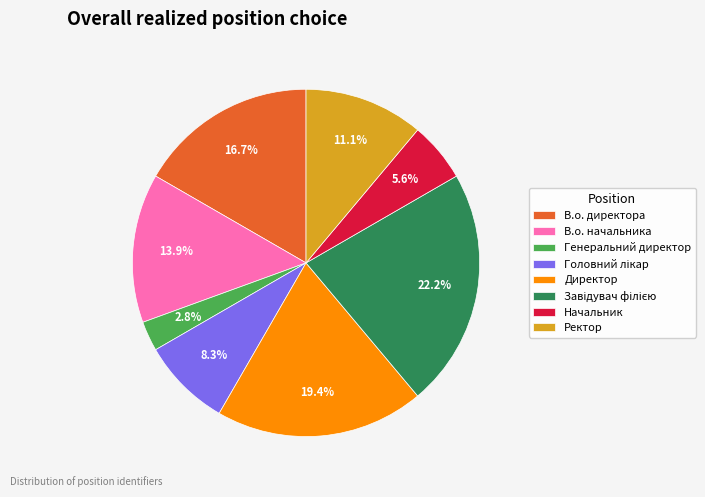

Is there a majority slice in this chart?

No